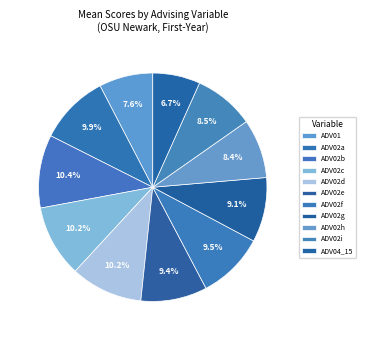

Does any single category account for the majority?

No